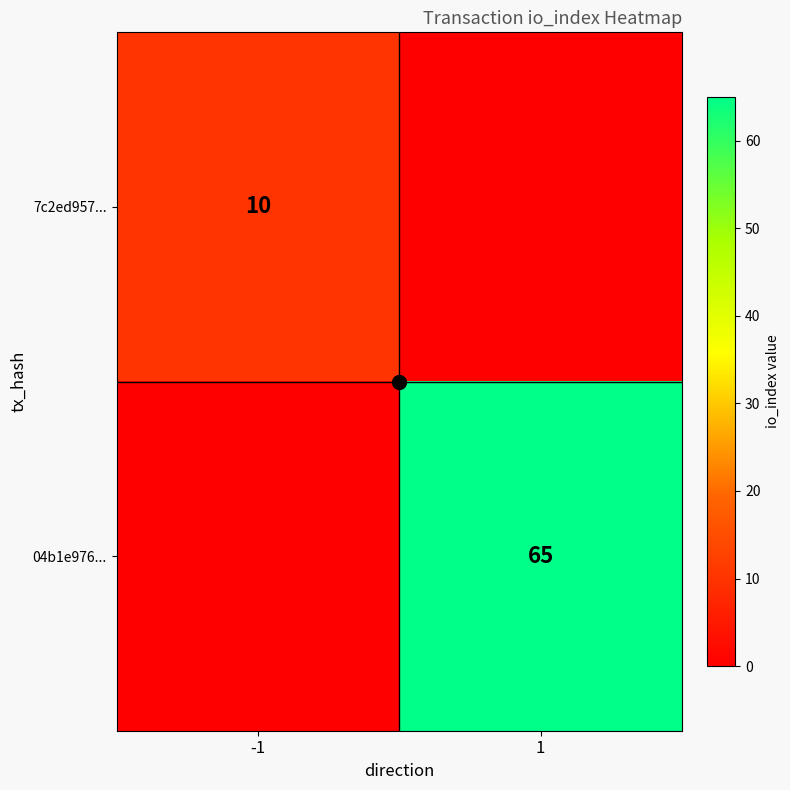

What is the maximum value shown in the chart?

65